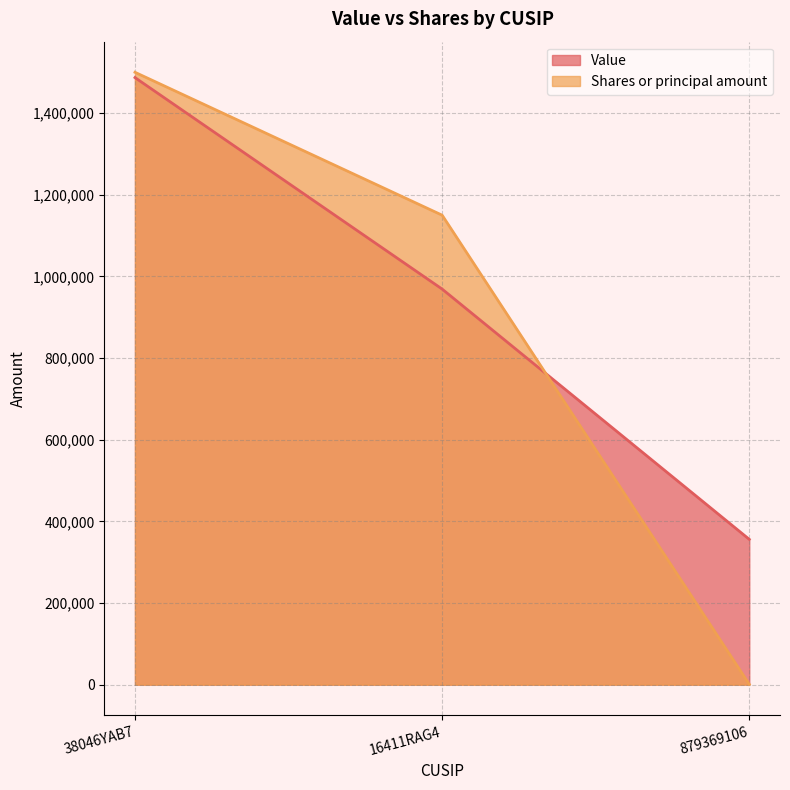

How many data points in Shares or principal amount are above 1150000?

1